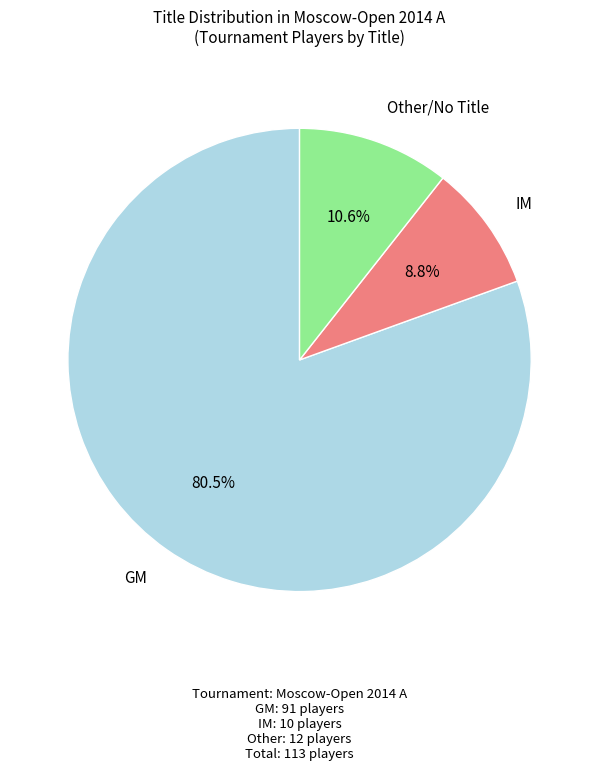

Count the number of slices in the pie.

3